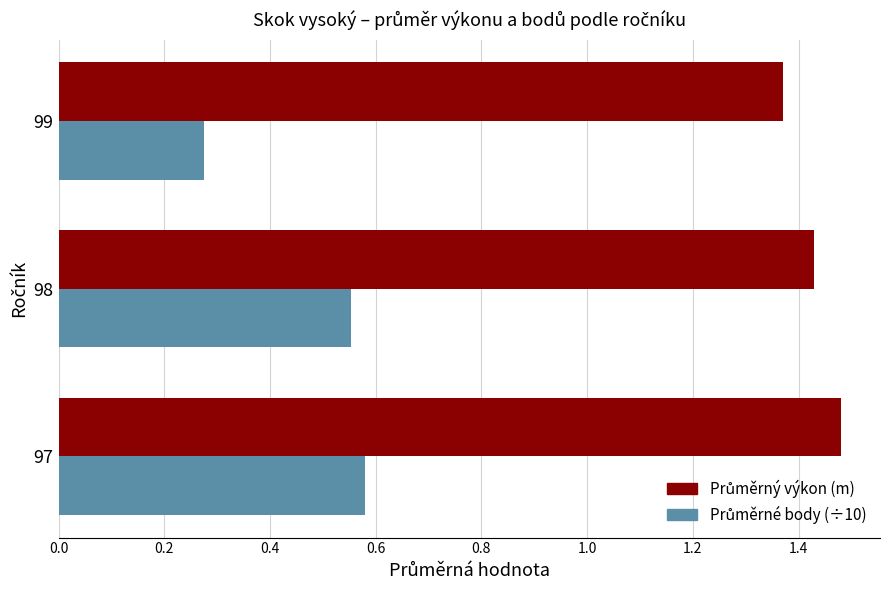

Which label corresponds to the largest value in the chart?

97